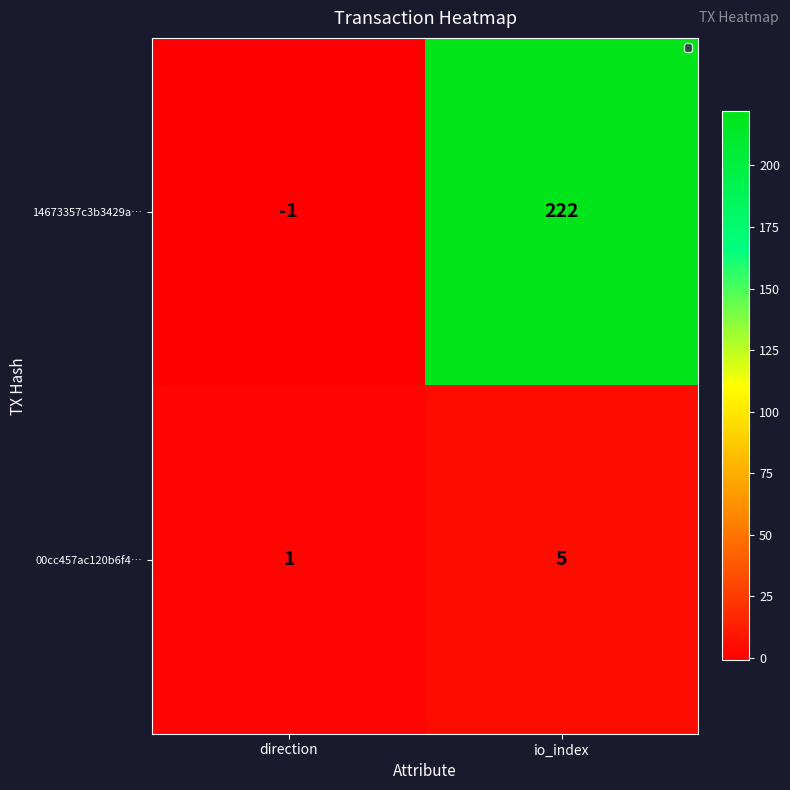

At which label is 00cc457ac120b6f4… closest to 3?

direction